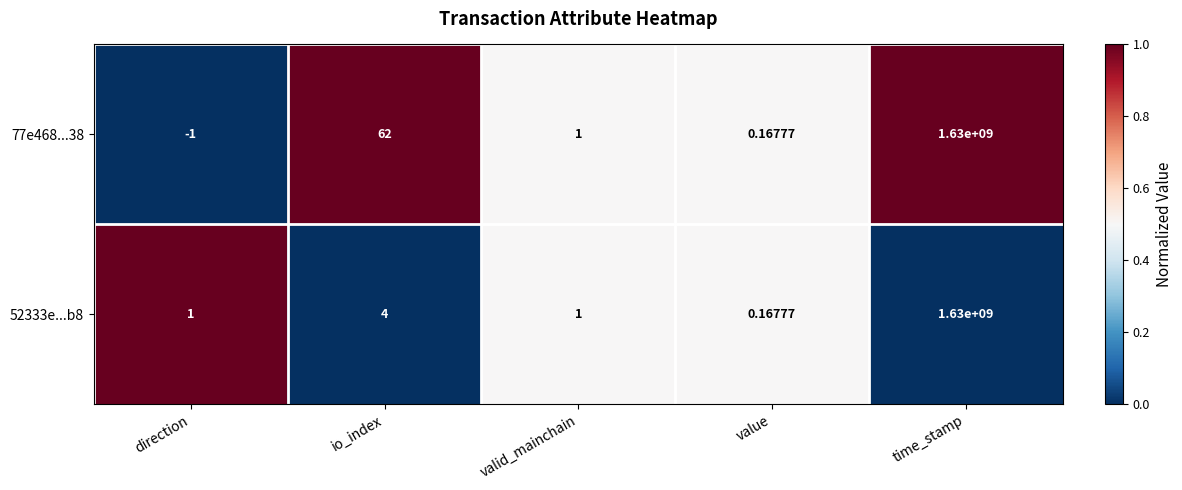

At how many categories does at least one series exceed 0?

5